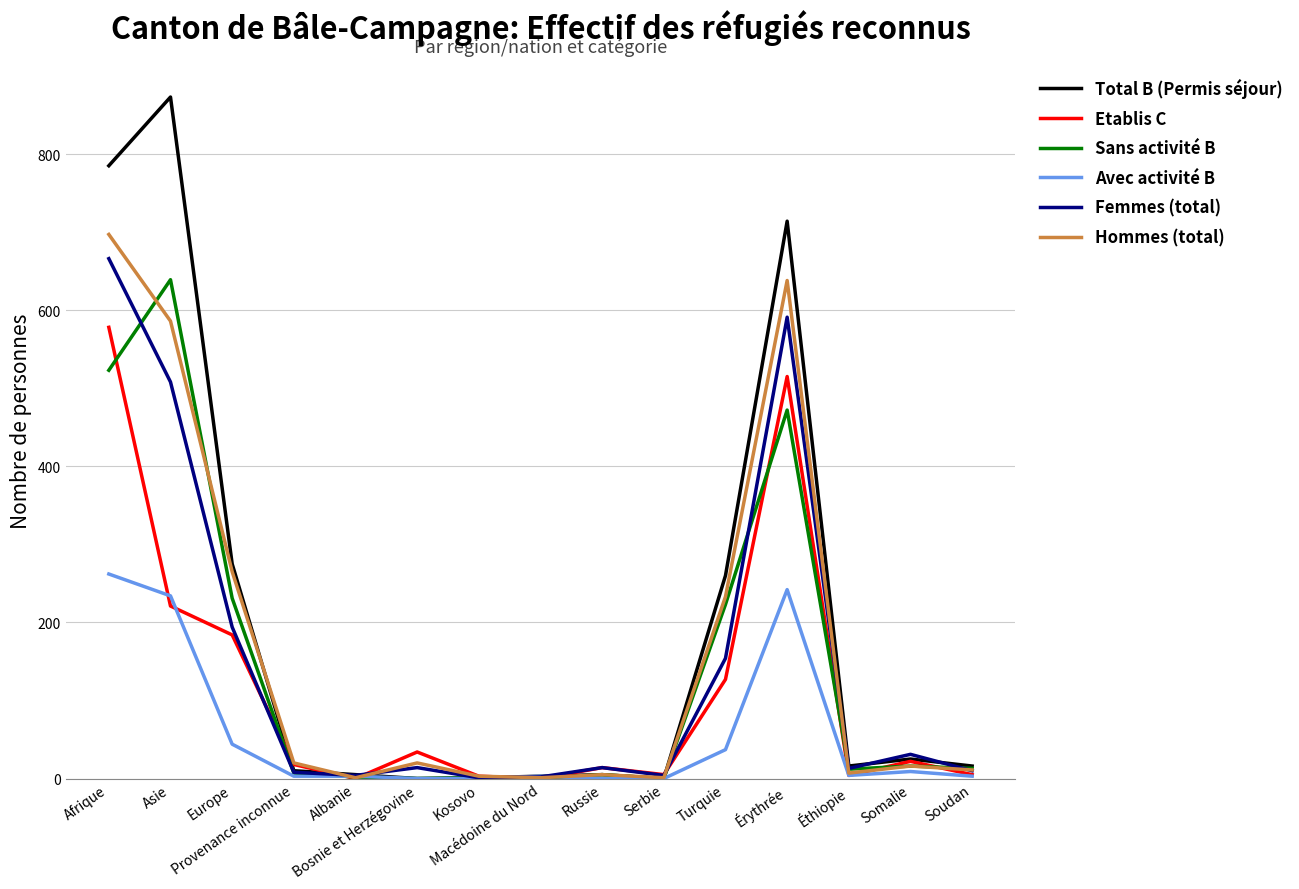

Which series has the widest spread of values?

Total B (Permis séjour)